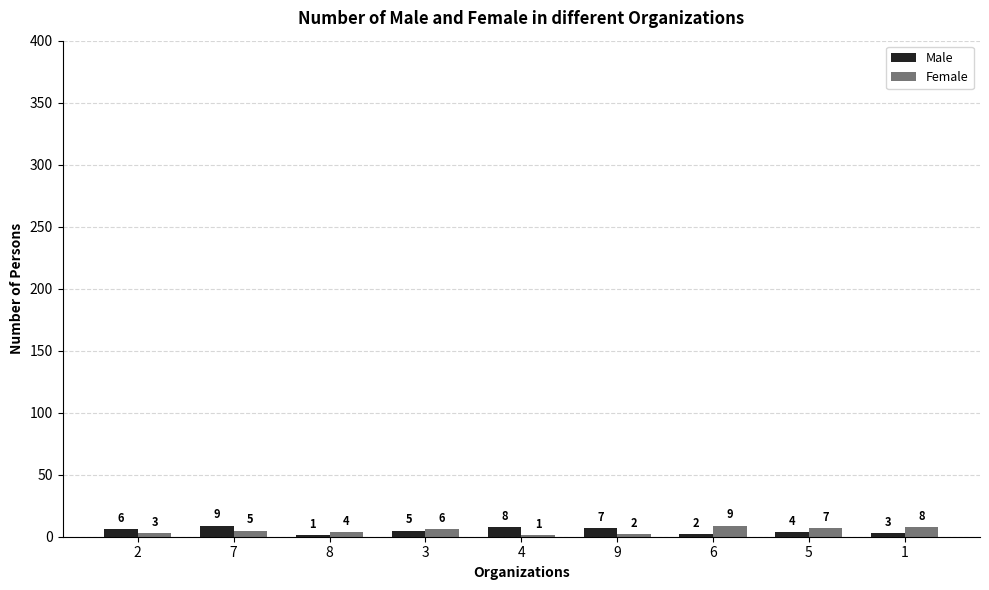

Between 7 and 6, which series saw the biggest shift?

Male